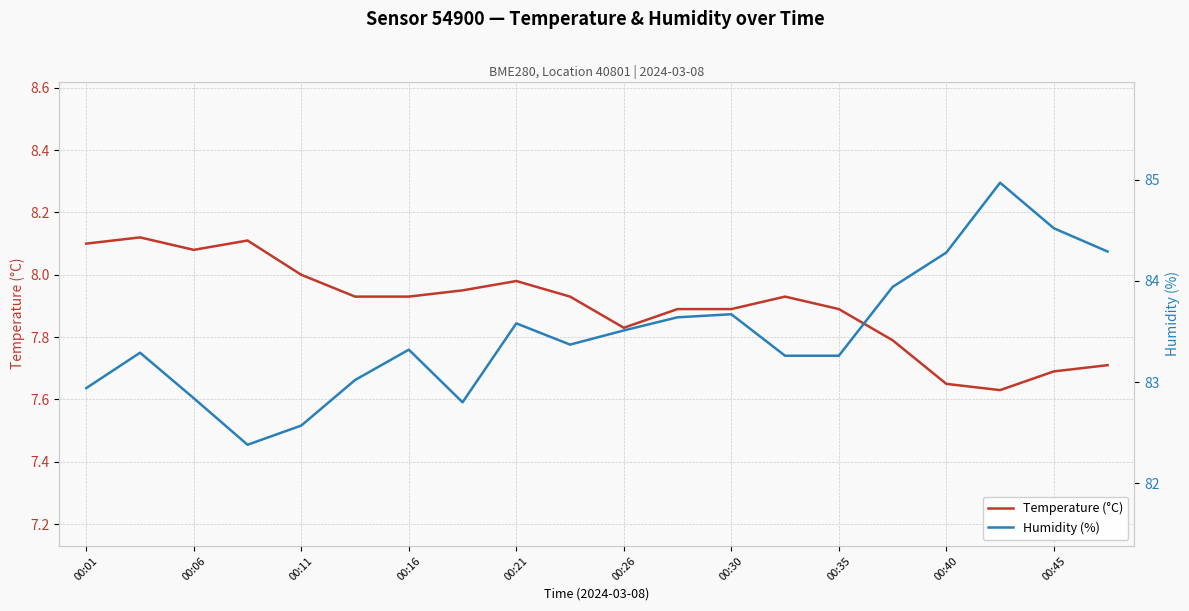

Which category has the highest value in the Humidity (%) series?

17